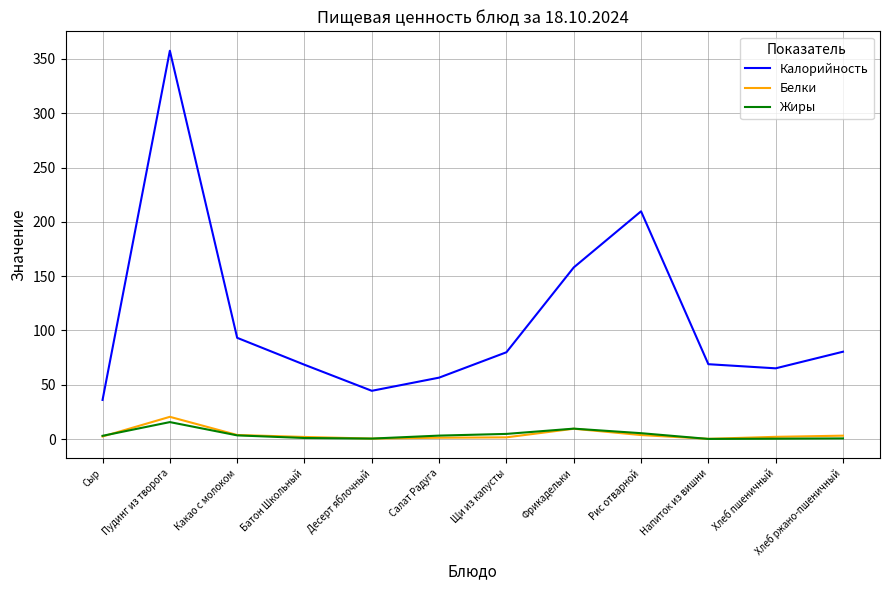

True or false: Жиры and Калорийность cross at least once.

False